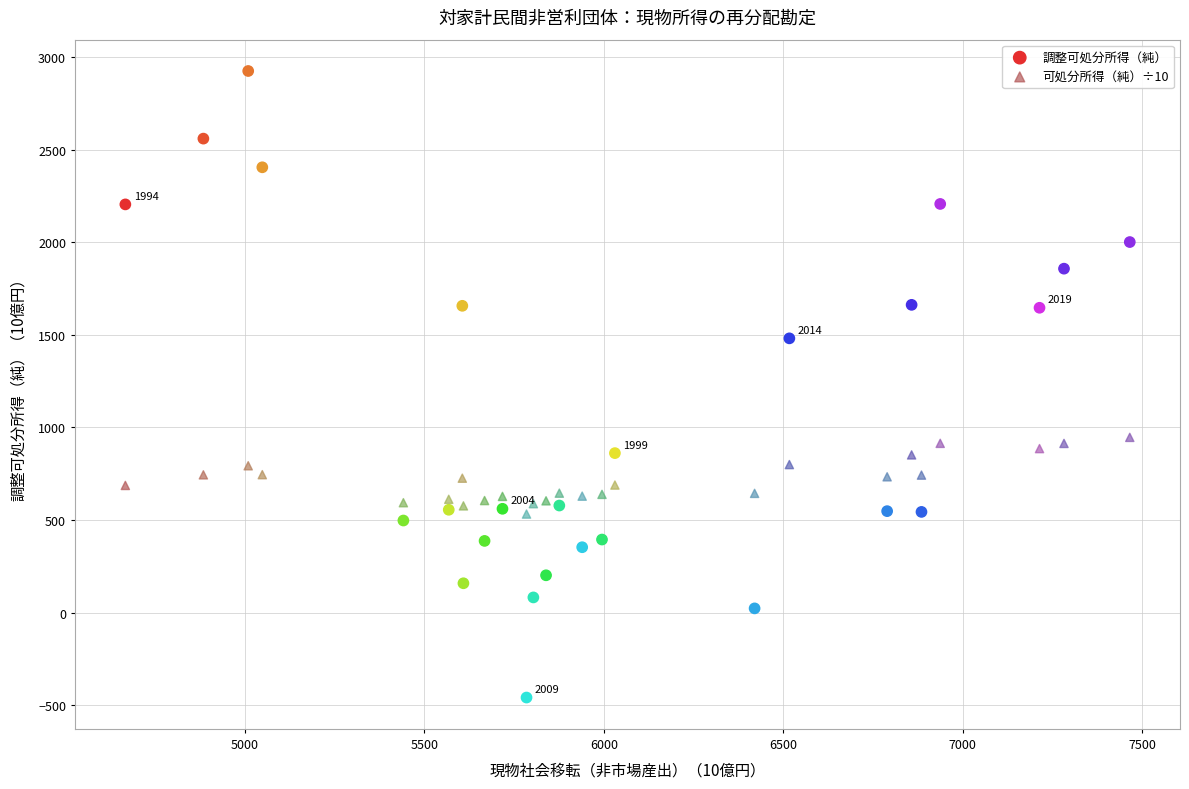

Which series contains the lowest Y value?

調整可処分所得（純）